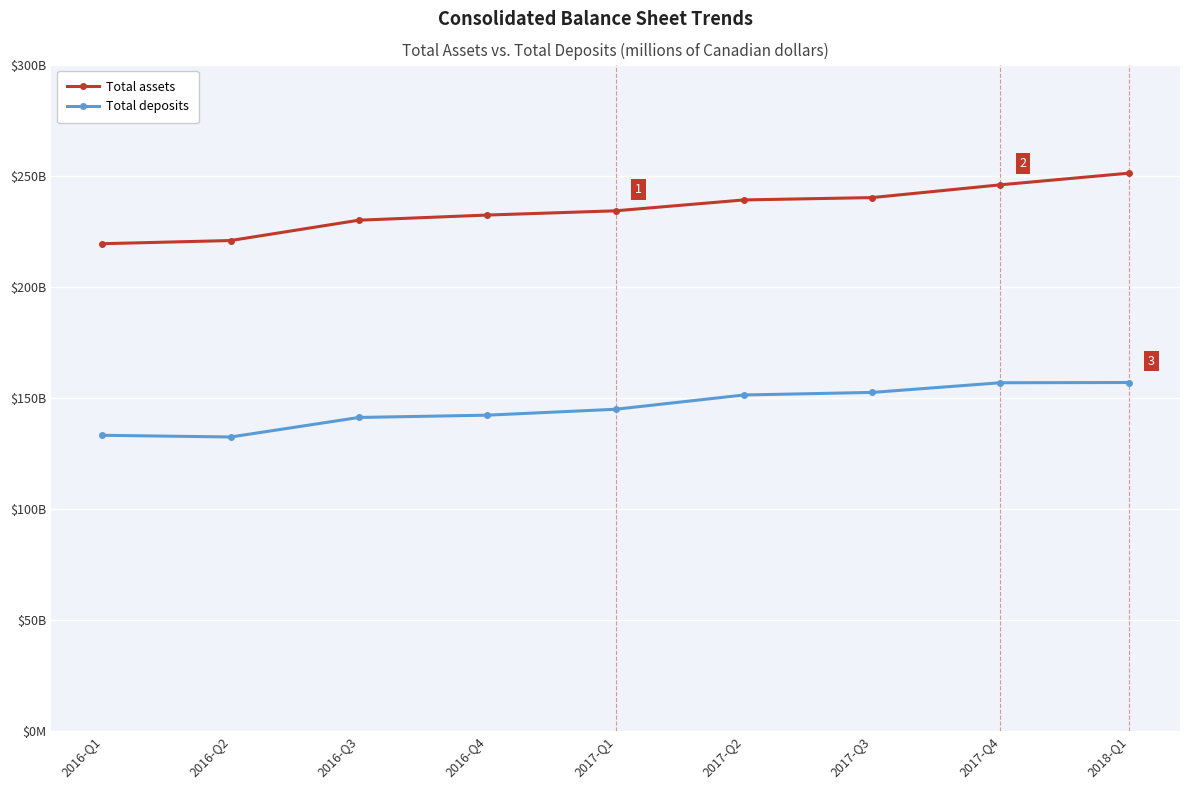

At which label does Total assets first exceed 234119?

2017-Q2